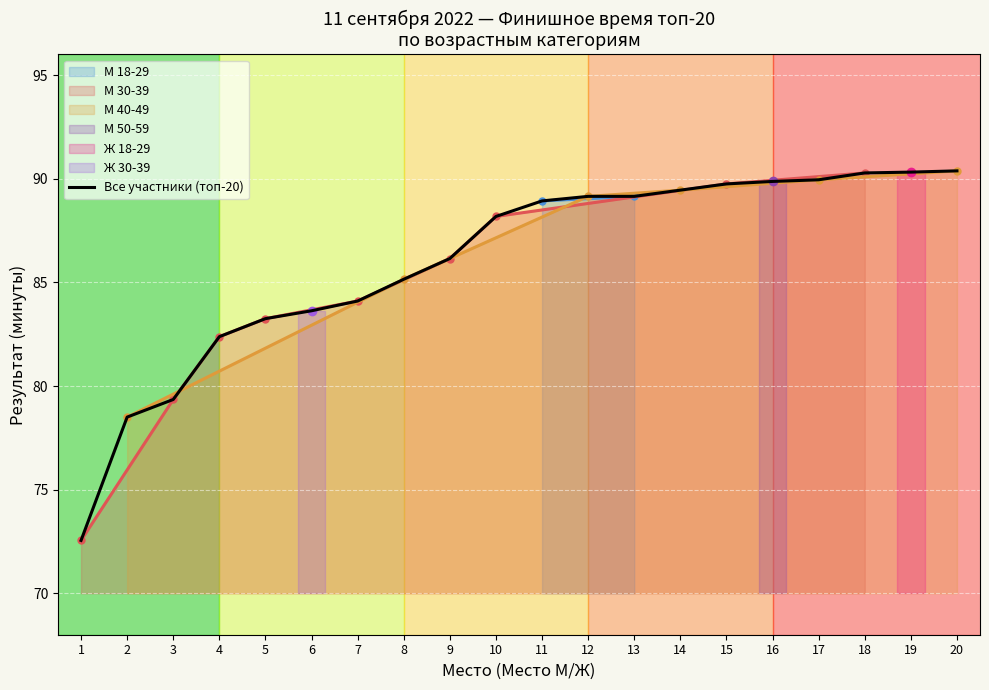

Is it true that the value at 17 is 145.7?

False